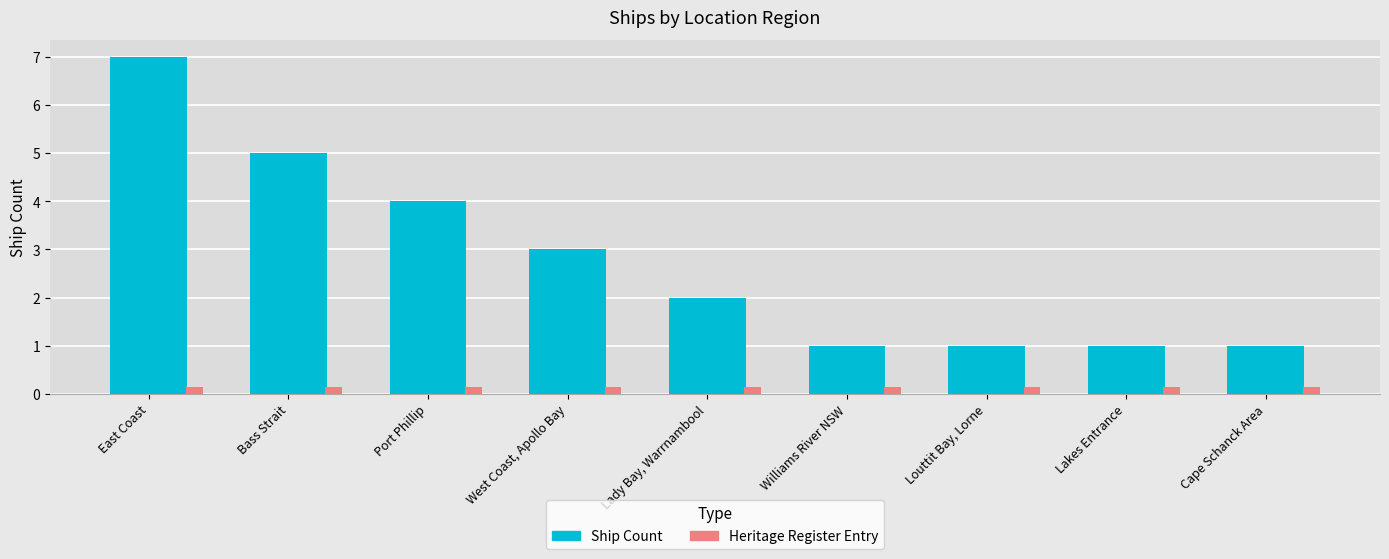

What is the difference between the Ship Count values at East Coast and Bass Strait?

2.0